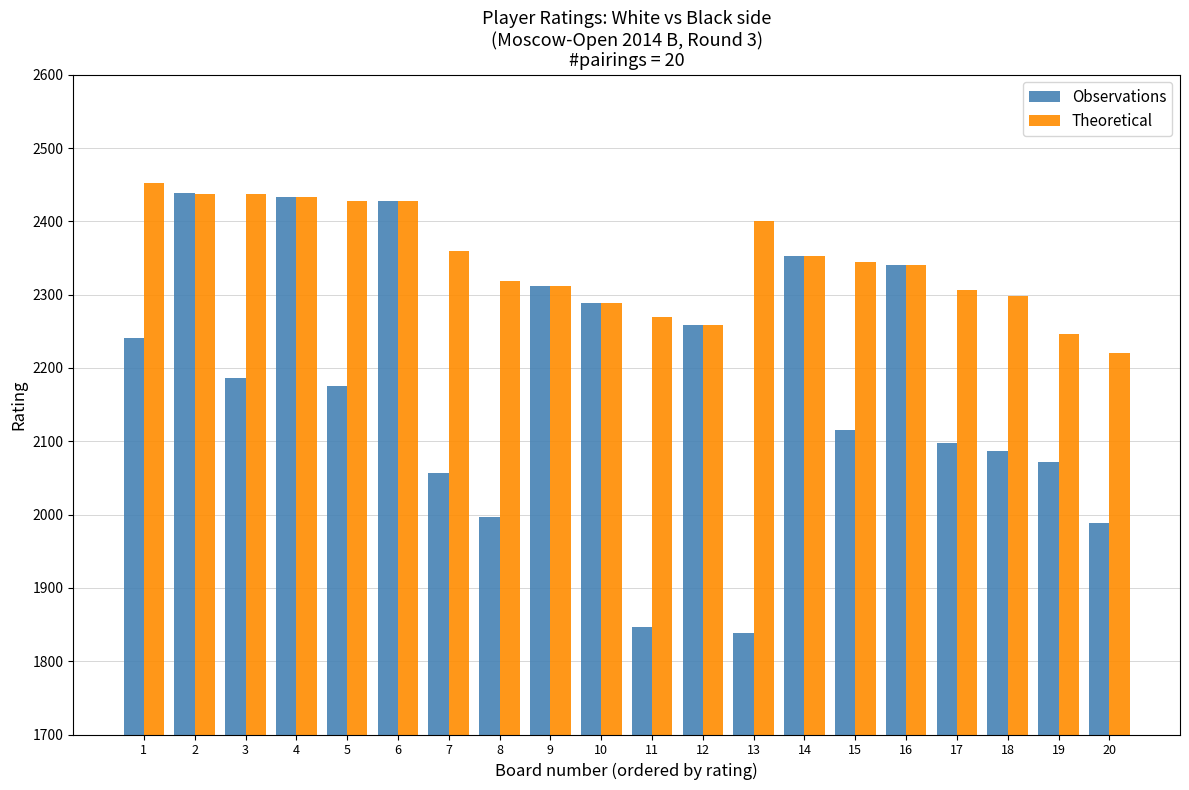

Are the bars grouped side by side (vs. stacked)?

Yes